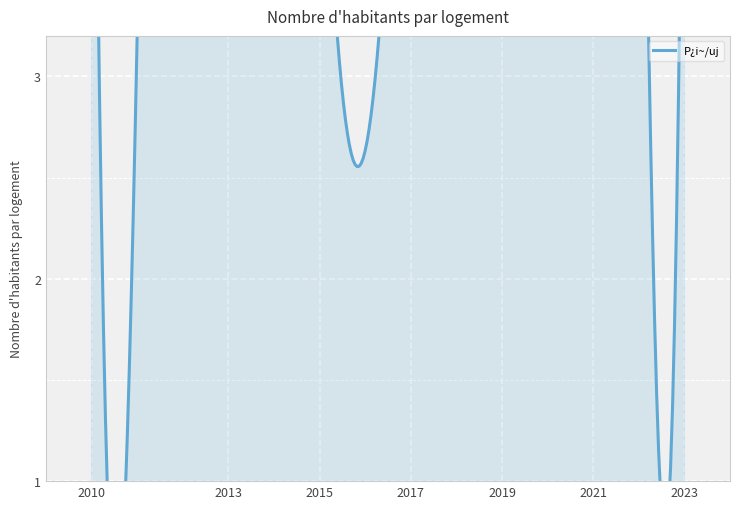

Which has a higher value, 2023 or 2022?

2022